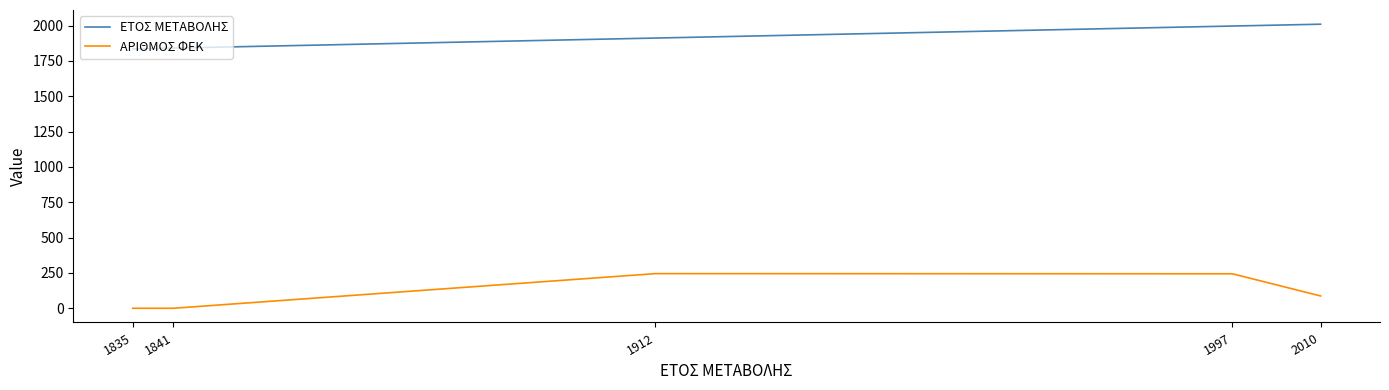

Between 1912 and 2010, which series saw the biggest shift?

ΑΡΙΘΜΟΣ ΦΕΚ